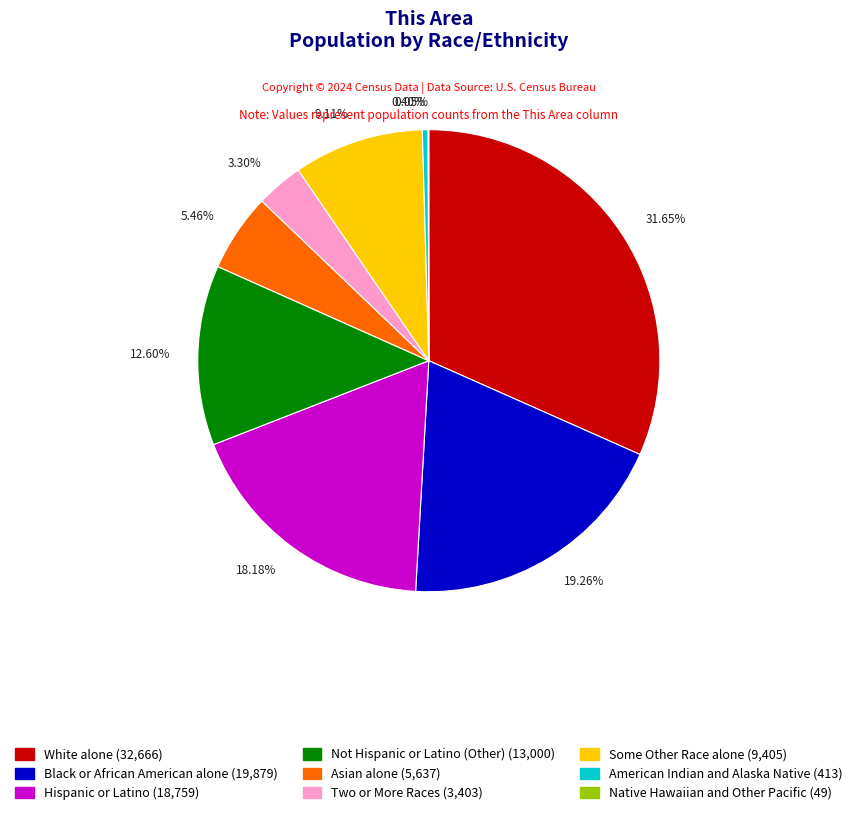

Which category has the biggest portion of the pie?

White alone